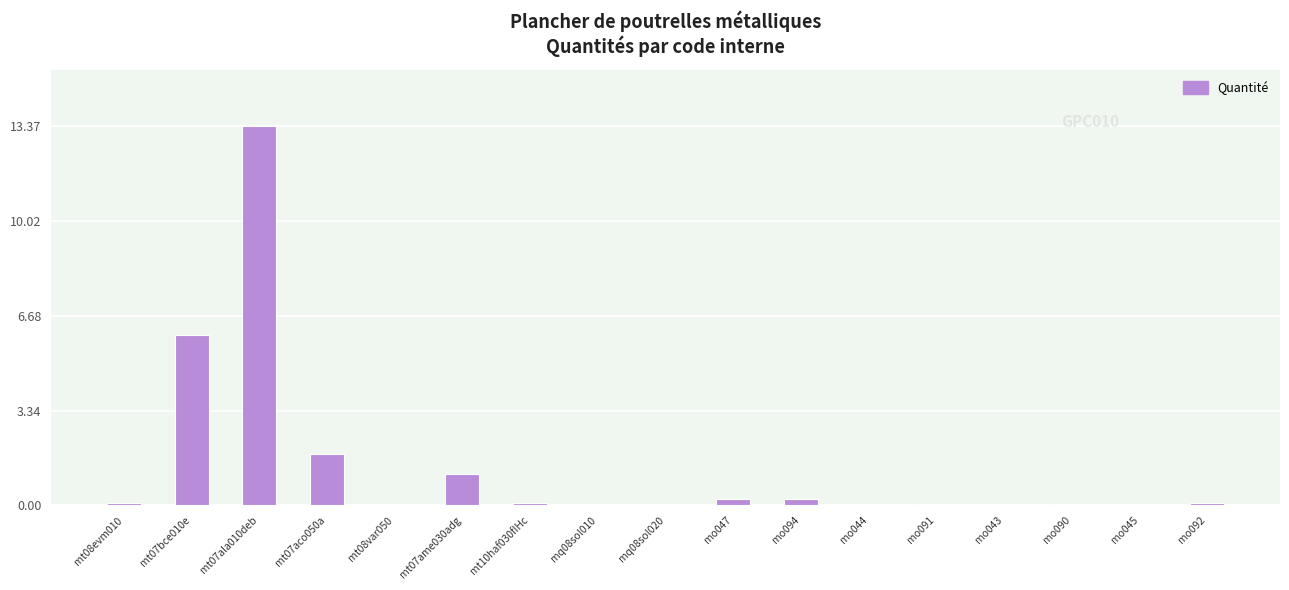

What is the sum of all values?

23.2